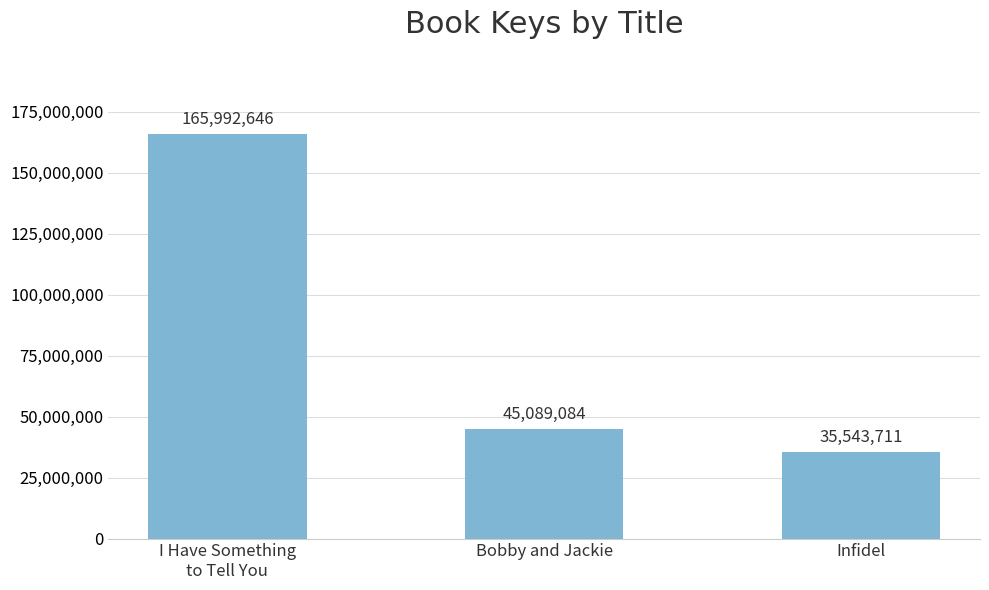

Rank the categories by value from highest to lowest.

I Have Something
to Tell You, Bobby and Jackie, Infidel